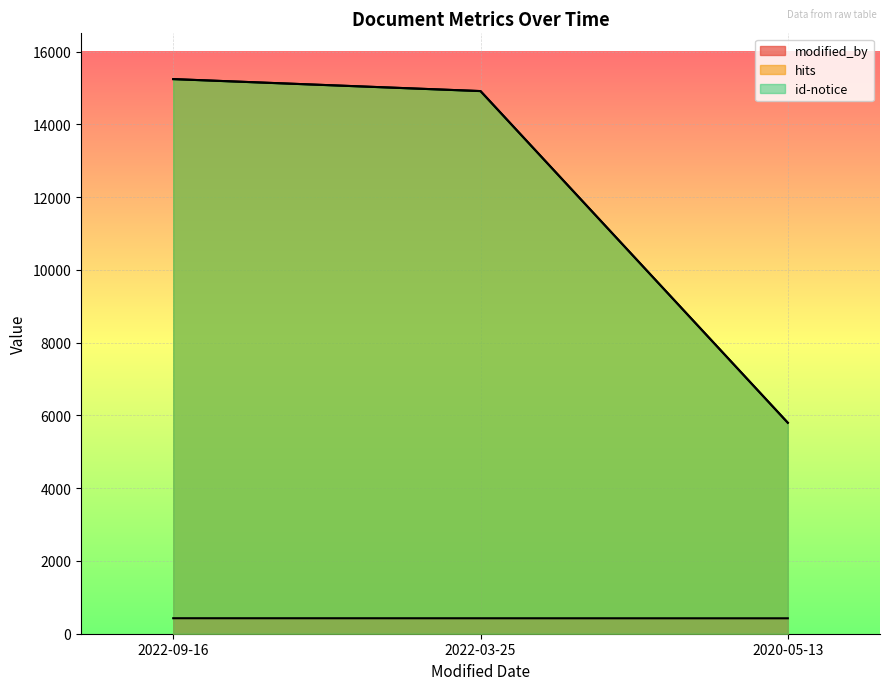

Read the id-notice value at 2022-09-16, to the nearest 100.

15200